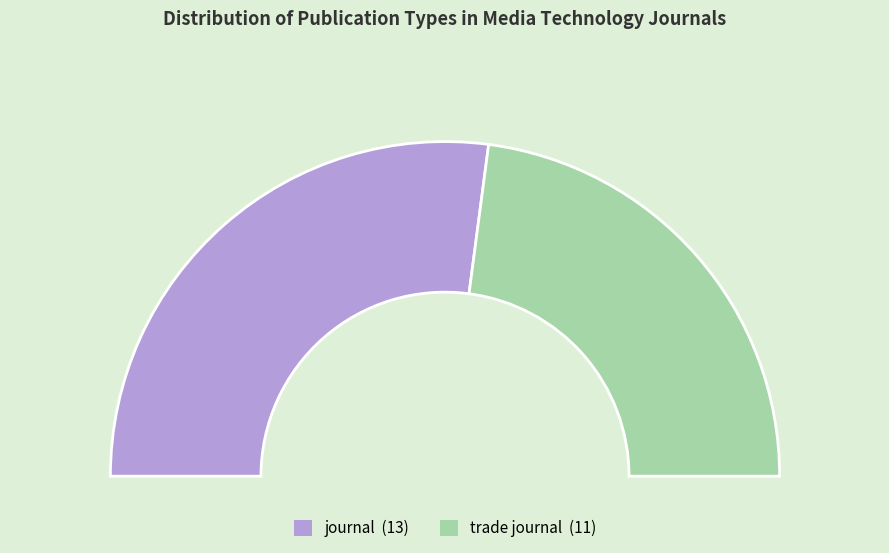

To the nearest percent, what is the difference between the journal and trade journal slice percentages?

8%